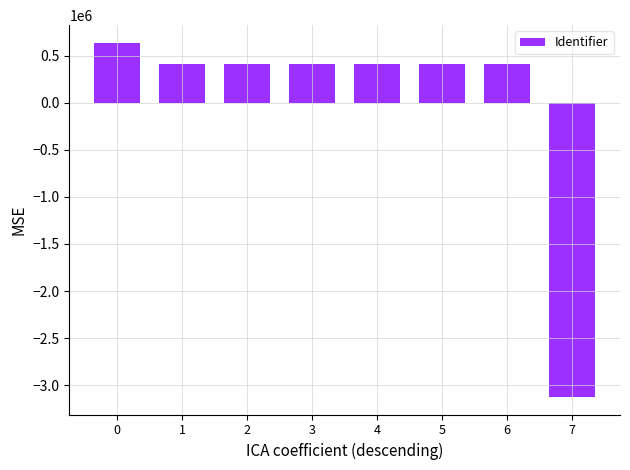

What is the value of the 6th bar from the left?

414602.1